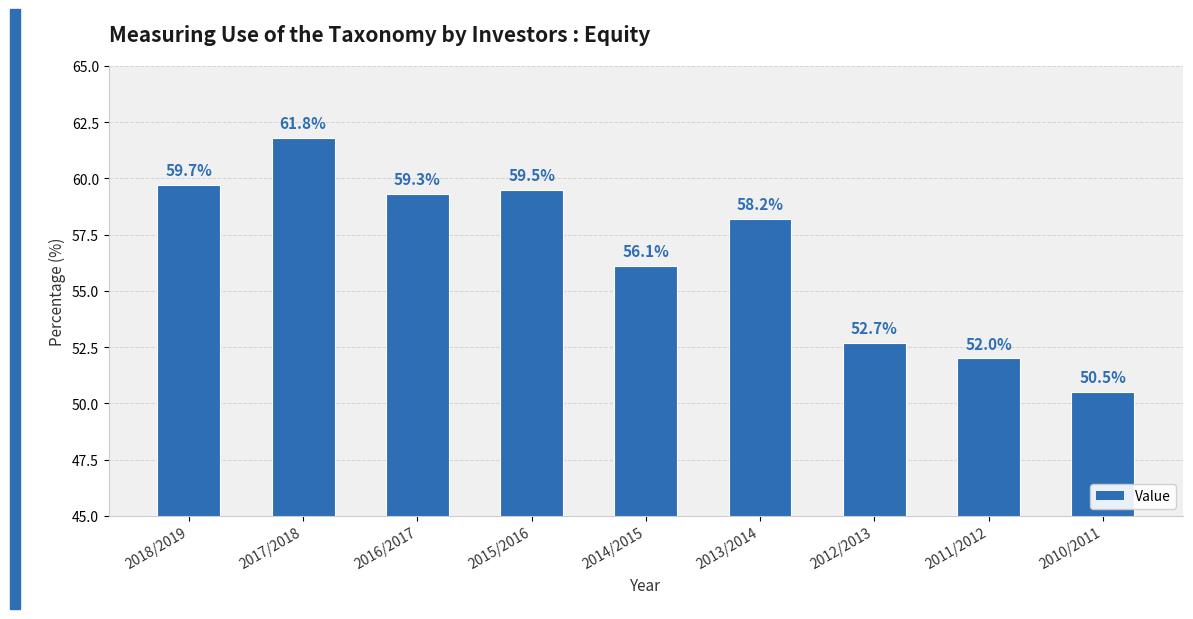

How many data points are above 58?

5